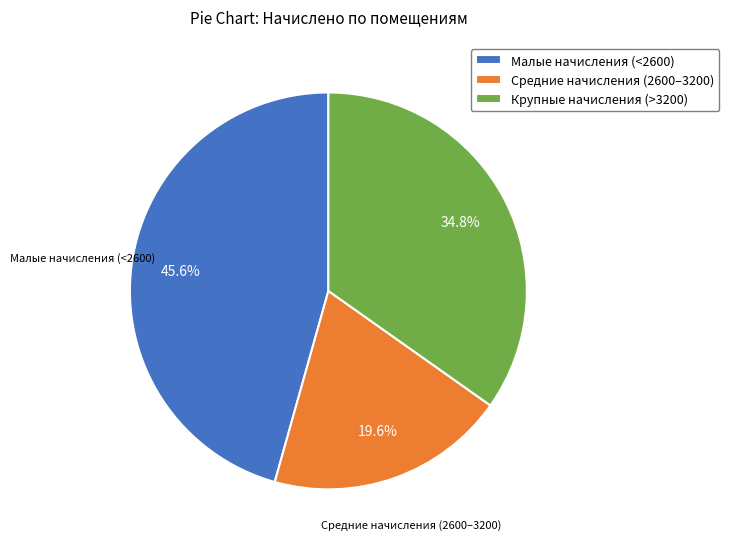

Is there any slice that represents more than half of the pie?

No